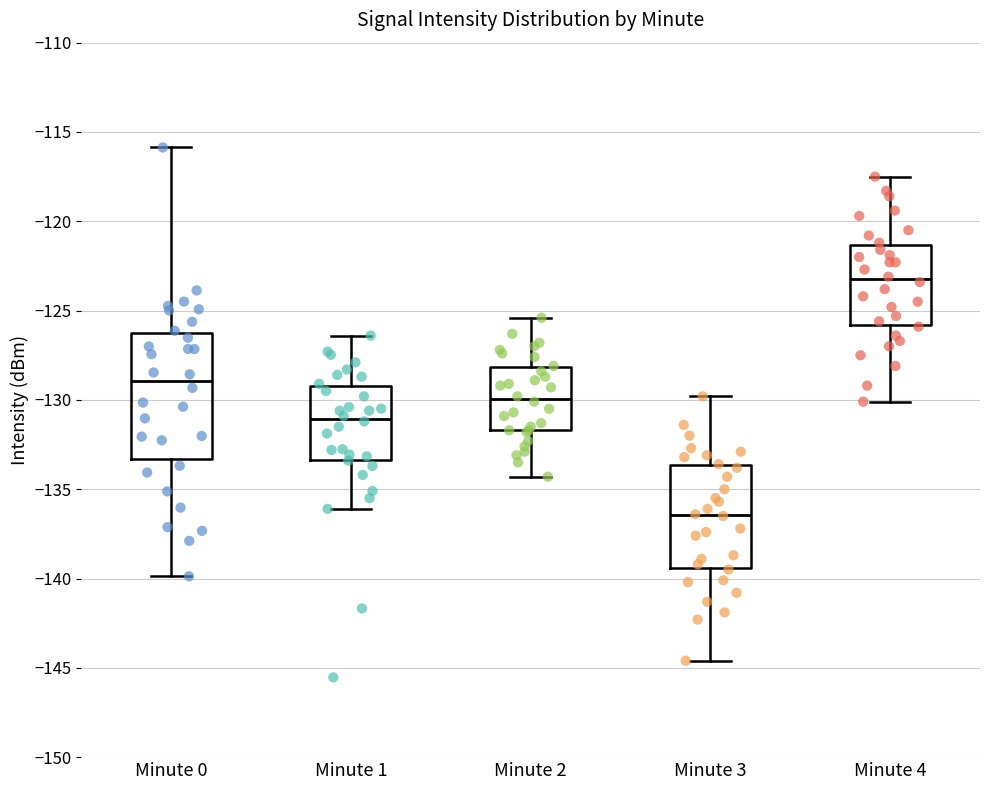

Which box is the tallest, from its lower edge to its upper edge?

Minute 0